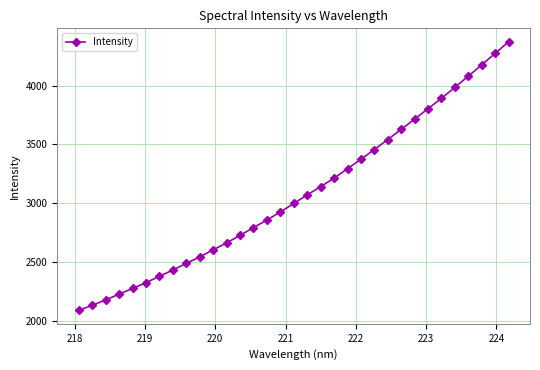

What is the smallest value displayed?

2086.5